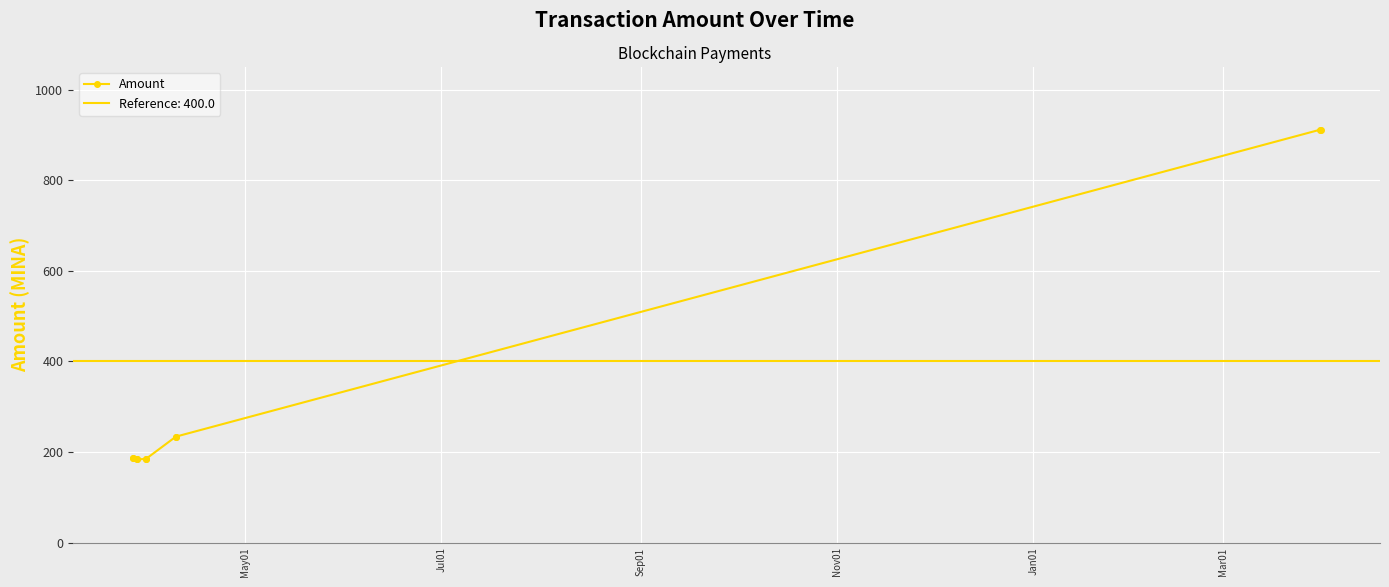

What is the maximum value for Amount?

911.7